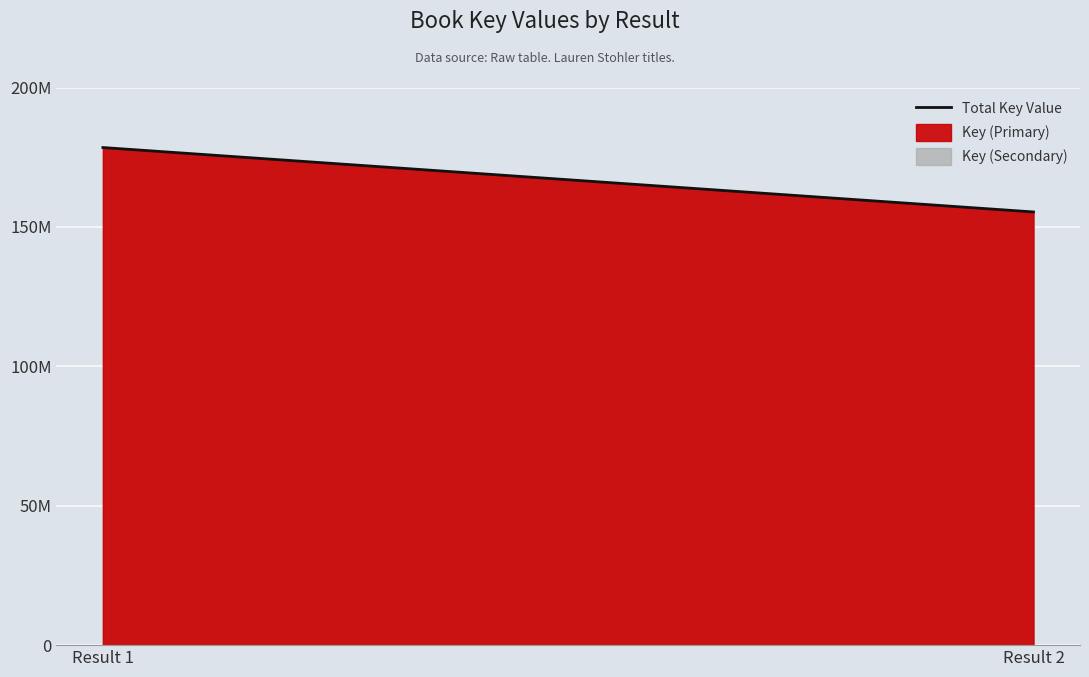

What is the sum of all values?

333834681